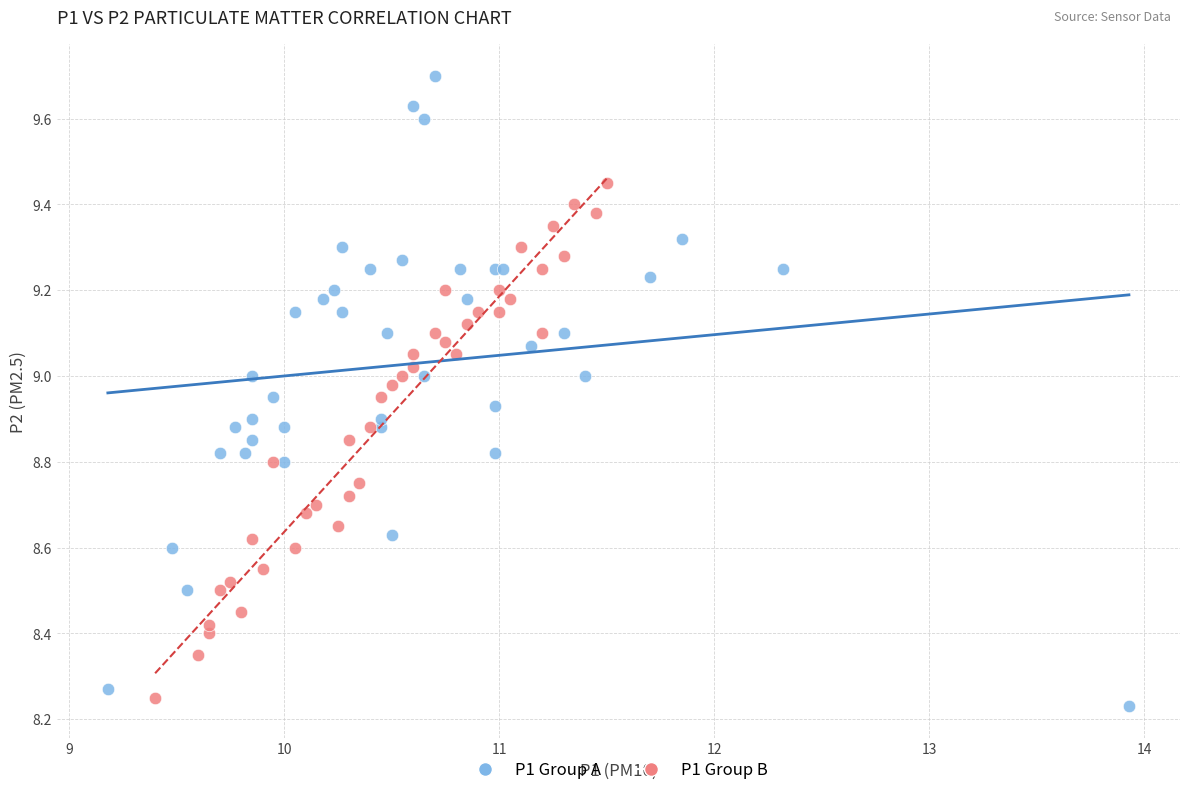

Which series has the largest Y range (max minus min)?

P1 Group A